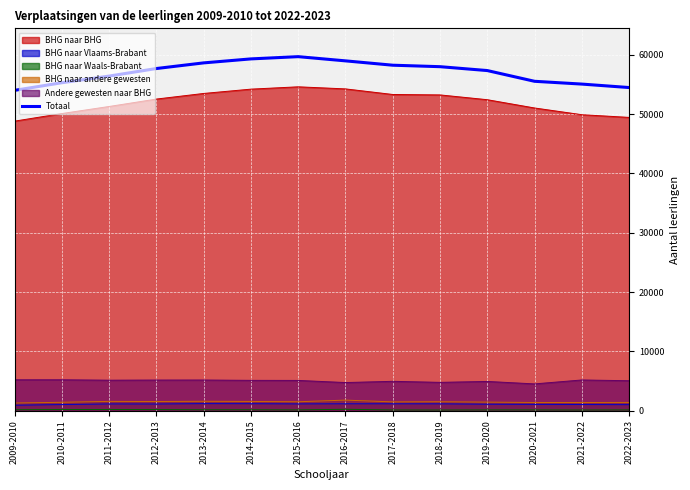

What is the difference between the maximum and minimum values?

5687